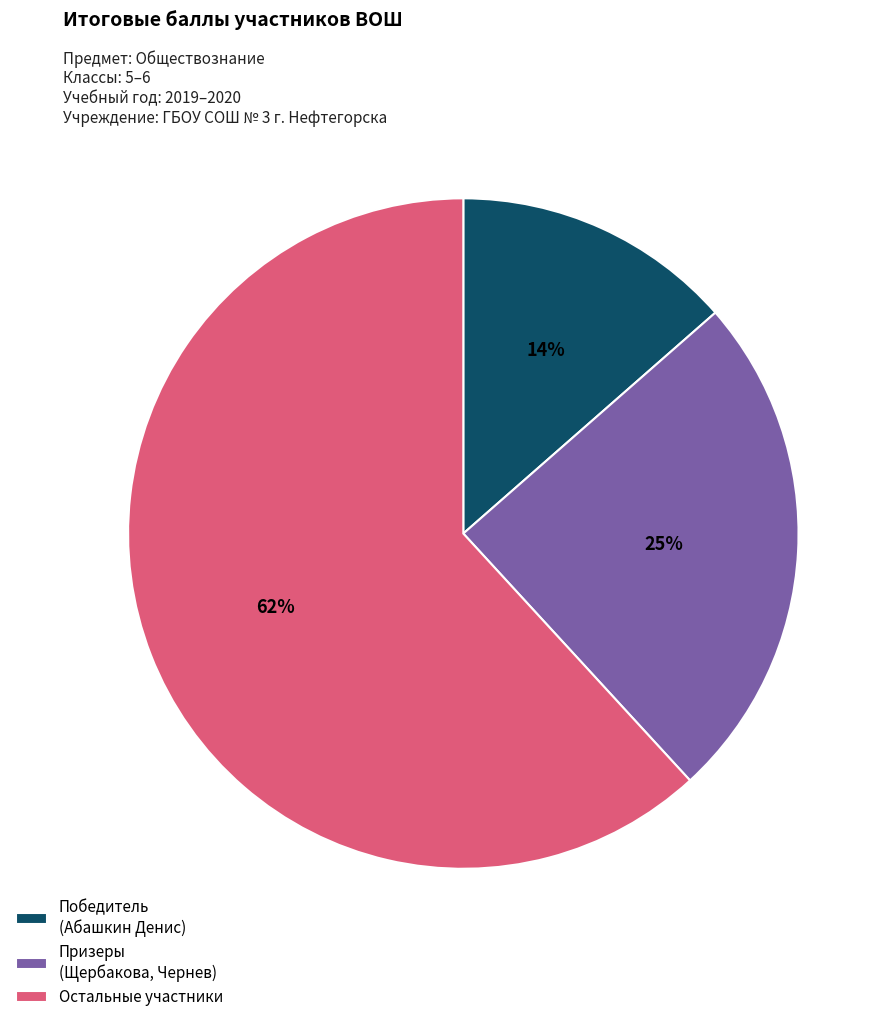

The Призеры (Щербакова, Чернев) slice represents 25% of the pie. True or false?

True